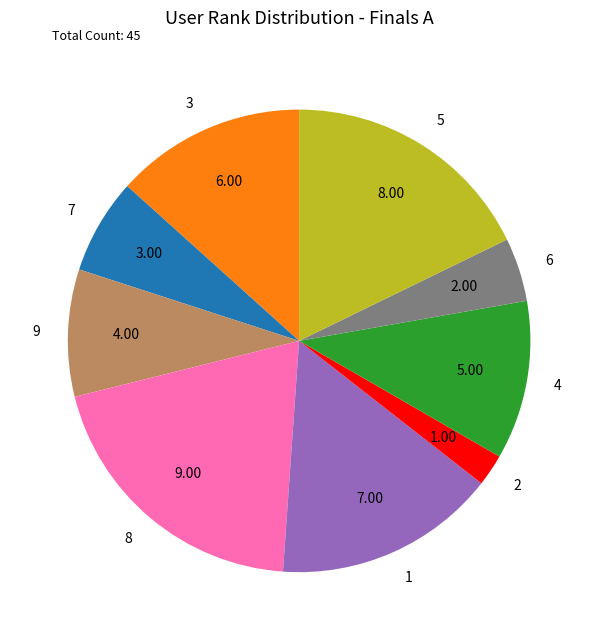

Count the number of slices in the pie.

9